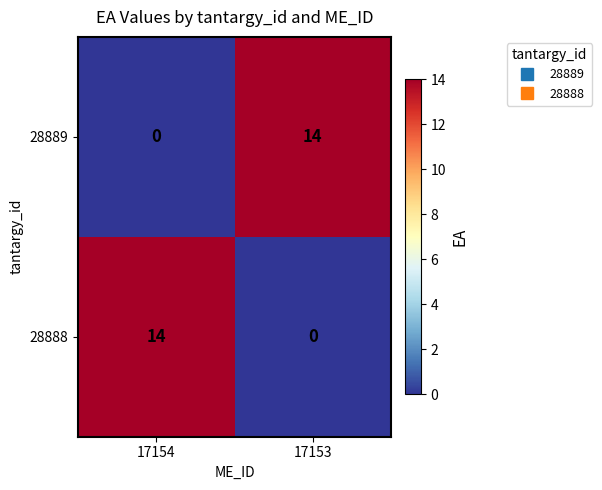

How many distinct data groups are displayed?

2